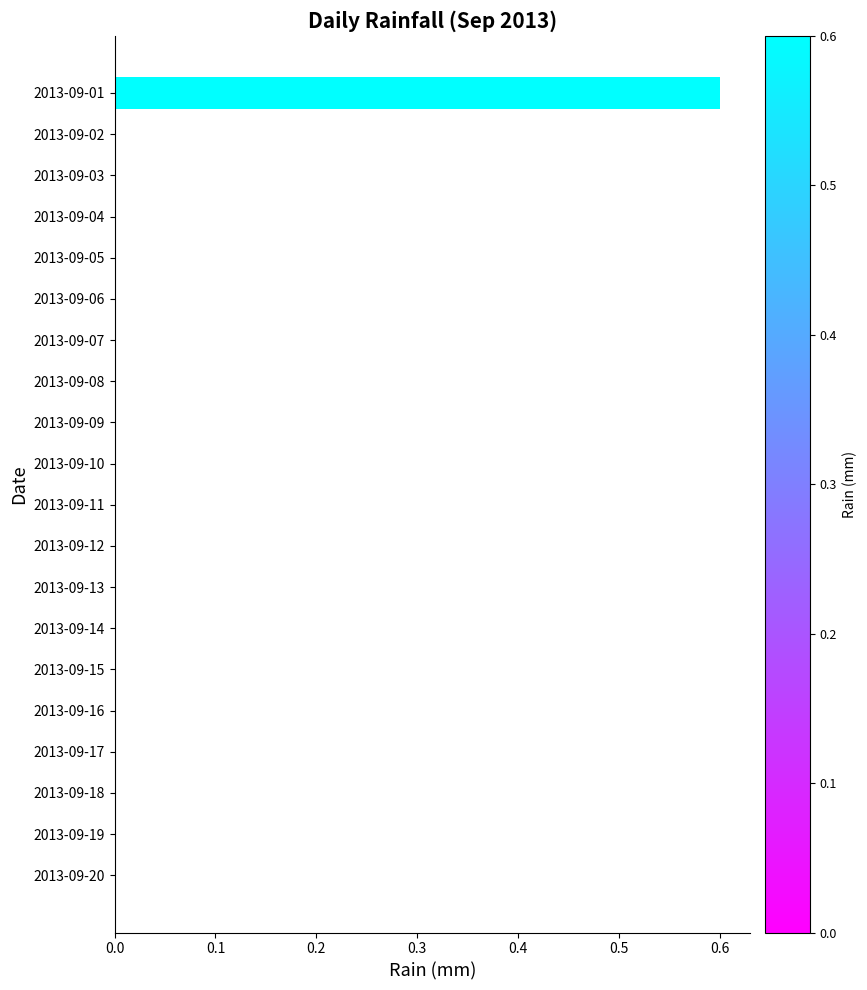

Reading bottom to top, extract all data points from this chart.

2013-09-20=0.0	2013-09-19=0.0	2013-09-18=0.0	2013-09-17=0.0	2013-09-16=0.0	2013-09-15=0.0	2013-09-14=0.0	2013-09-13=0.0	2013-09-12=0.0	2013-09-11=0.0	2013-09-10=0.0	2013-09-09=0.0	2013-09-08=0.0	2013-09-07=0.0	2013-09-06=0.0	2013-09-05=0.0	2013-09-04=0.0	2013-09-03=0.0	2013-09-02=0.0	2013-09-01=0.6